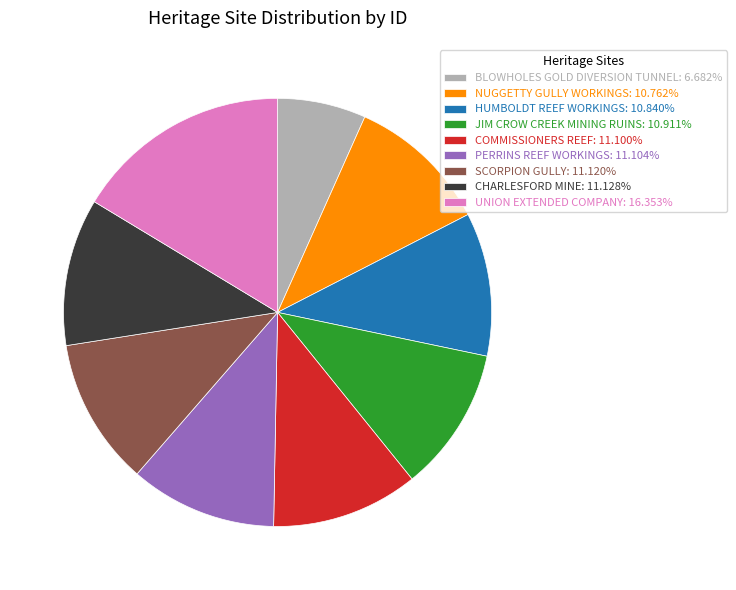

Which category has the smallest portion of the pie?

BLOWHOLES GOLD DIVERSION TUNNEL